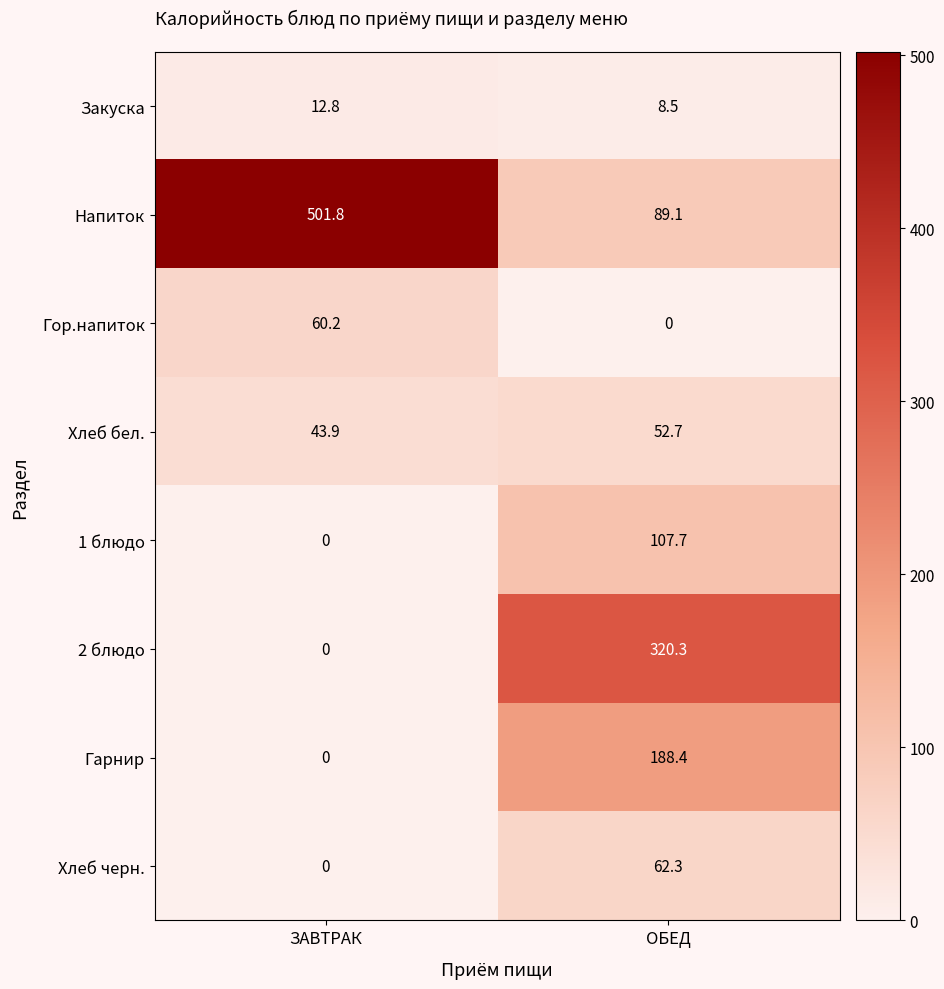

What is the average value of the Закуска series?

10.7